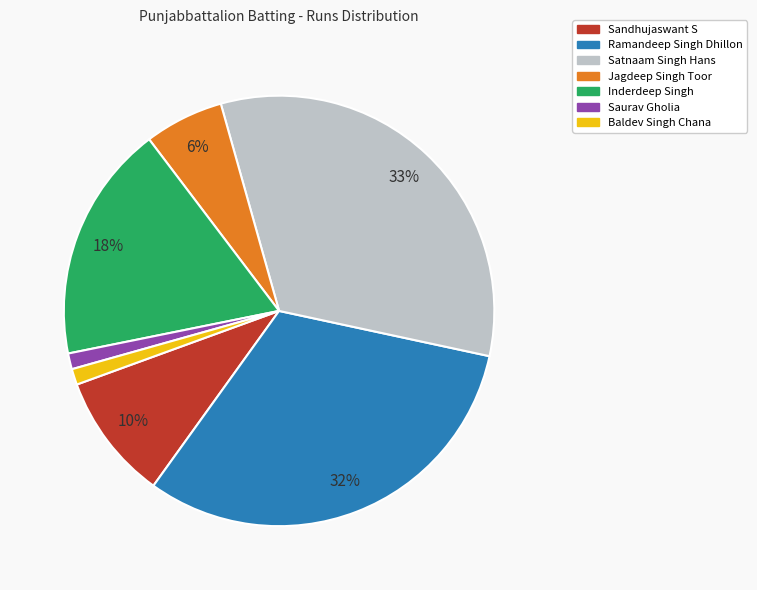

To the nearest percent, what is the average slice percentage?

14%